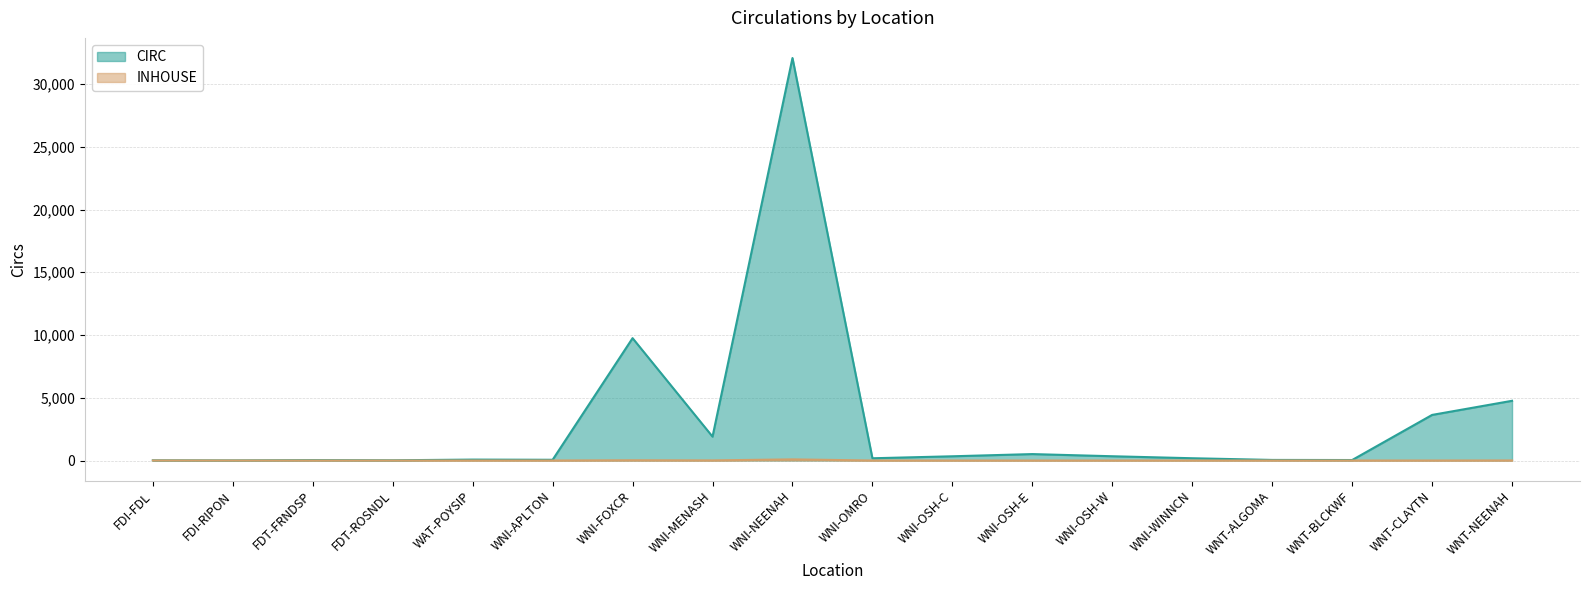

At how many categories does at least one series exceed 1250?

5